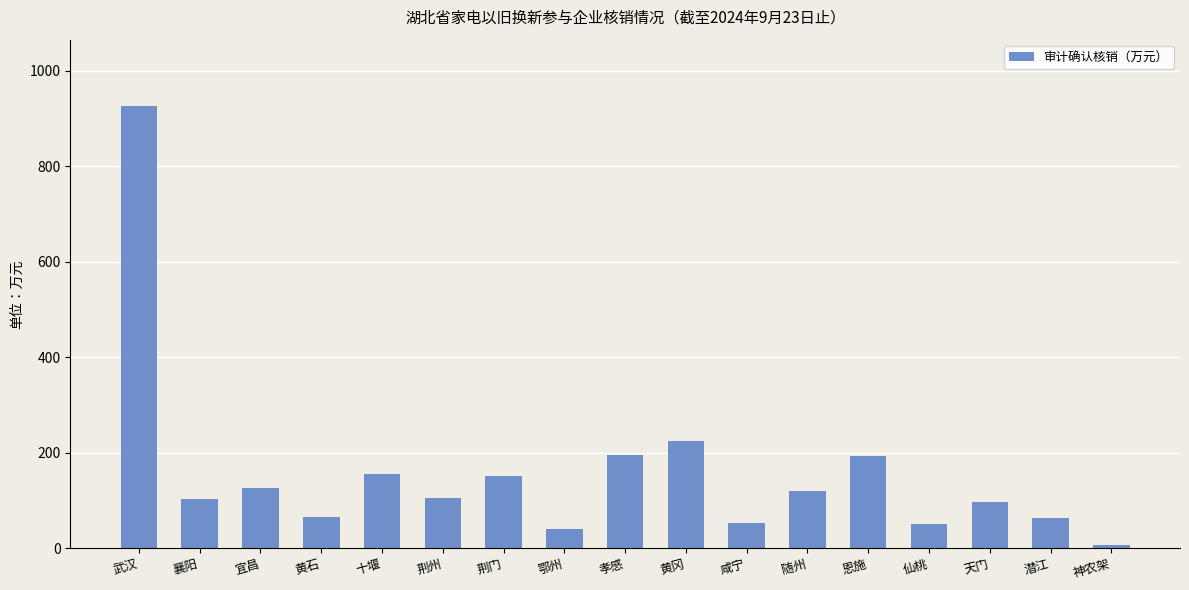

What is the label of the 16th bar from the left?

潜江